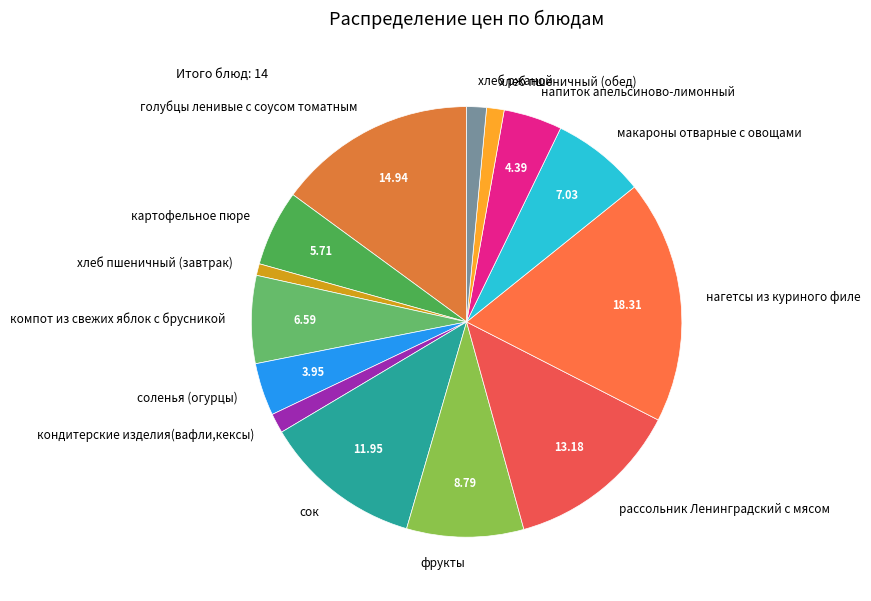

What is the largest slice in the pie chart?

нагетсы из куриного филе